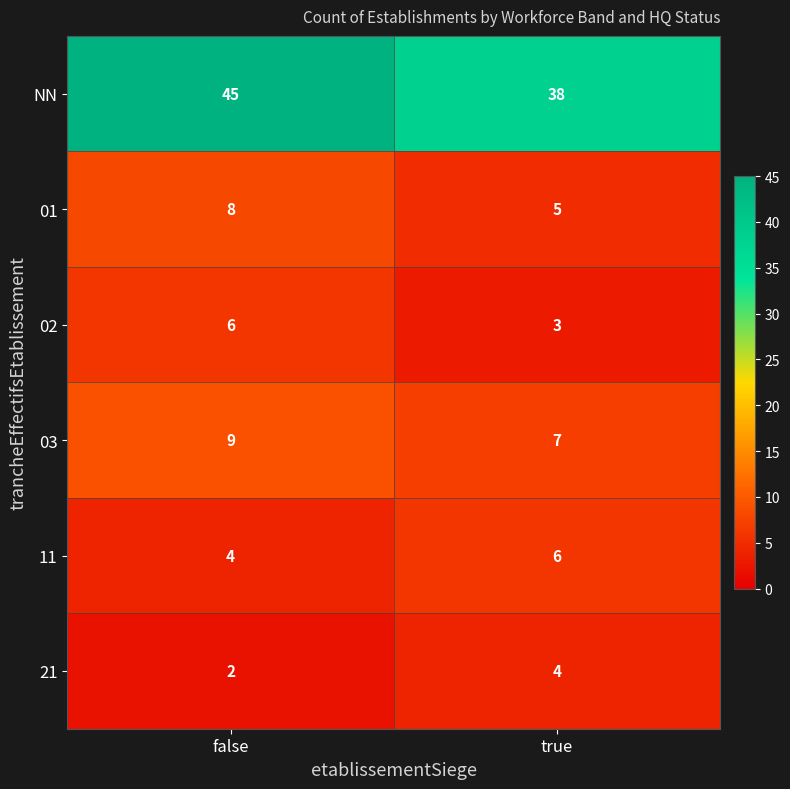

Which category has the highest value in the NN series?

false